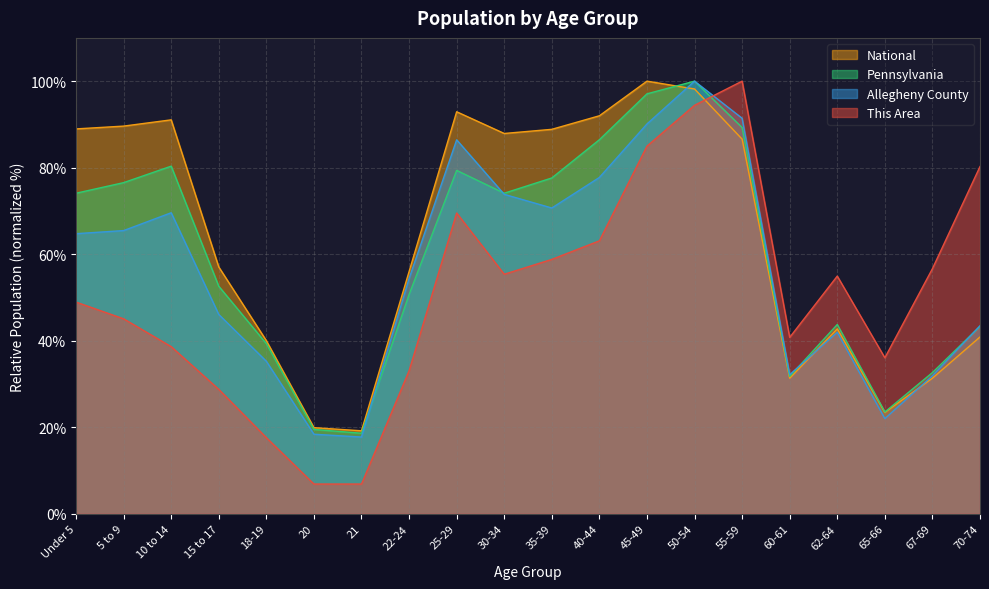

What is the sum of all National values?

1277.9